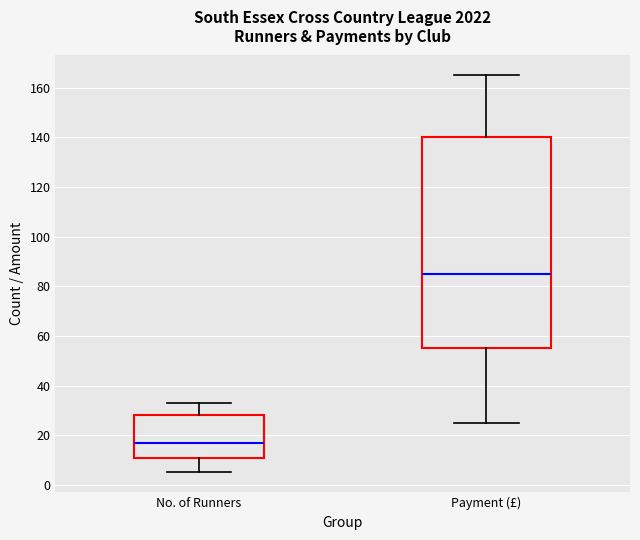

Reading left to right, read every box against the y-axis: the position of its median line, the range the box covers, and the ends of its whiskers. The values are not printed on the chart, so give them approximately, as read against the axis.

No. of Runners: median 18, box 12 to 28, whiskers 6 to 34
Payment (£): median 86, box 56 to 140, whiskers 26 to 166